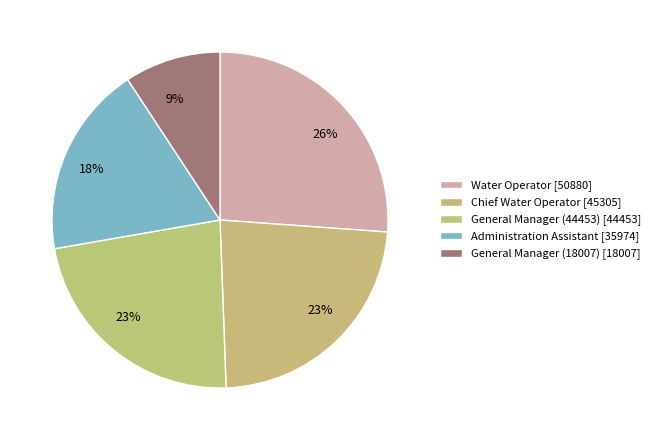

To the nearest percent, what is the difference between the largest and smallest slice percentages?

17%